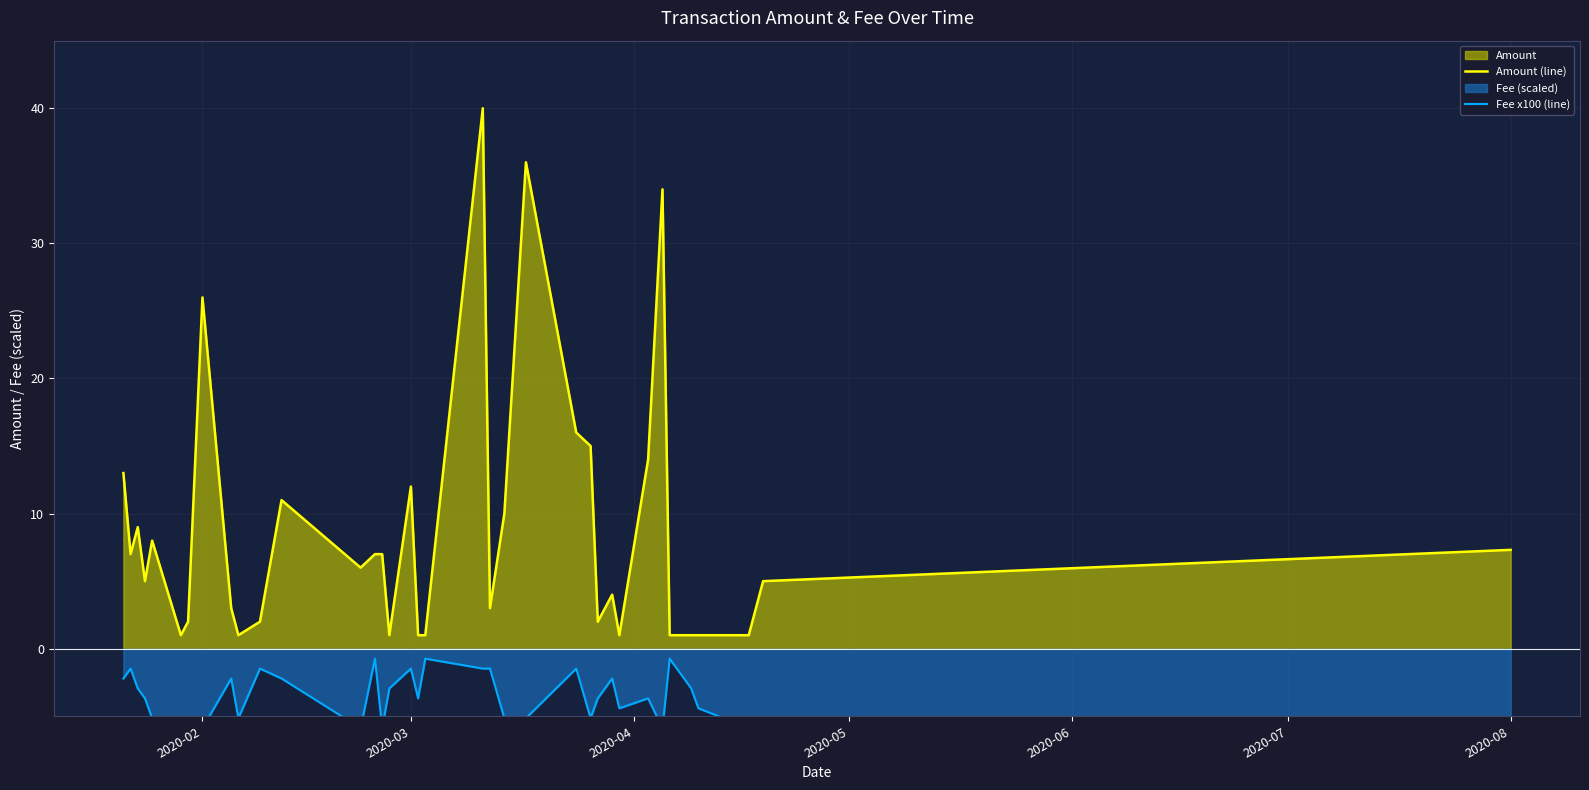

What is the lowest value of the Amount (line) series?

1.0